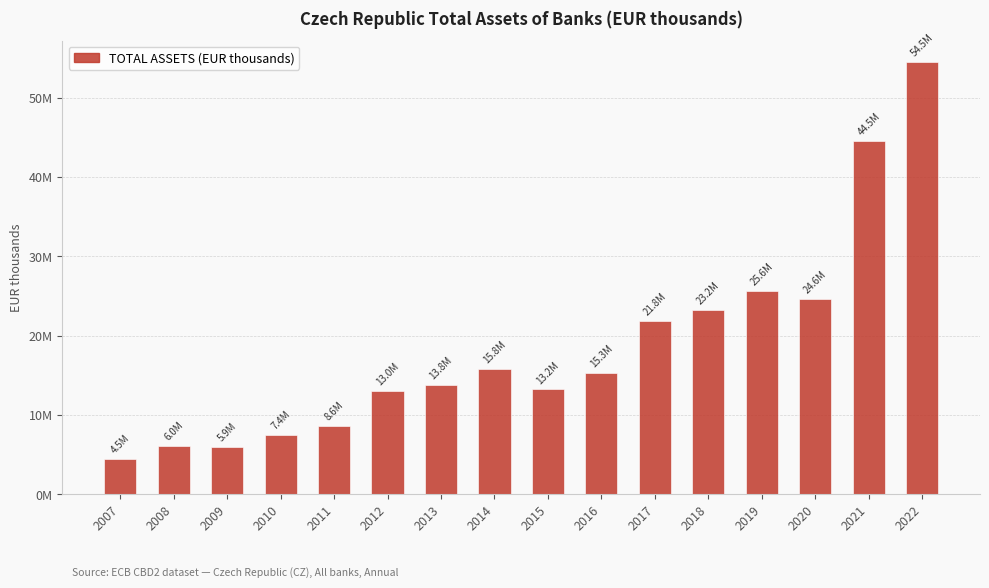

List the labels in order of value, largest first.

2022, 2021, 2019, 2020, 2018, 2017, 2014, 2016, 2013, 2015, 2012, 2011, 2010, 2008, 2009, 2007